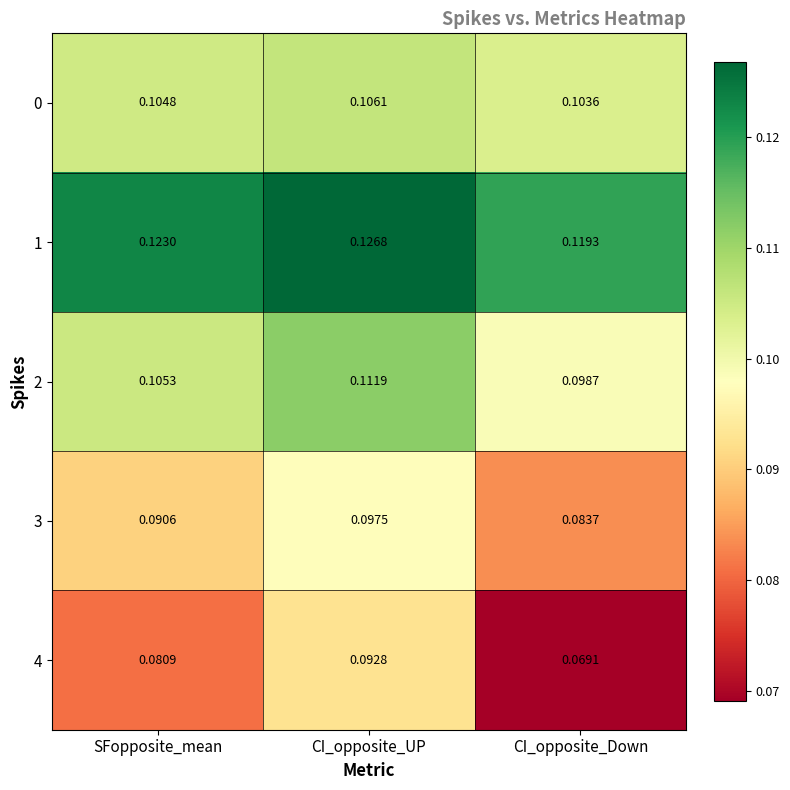

Rank the categories by 3 value from lowest to highest.

CI_opposite_Down, SFopposite_mean, CI_opposite_UP